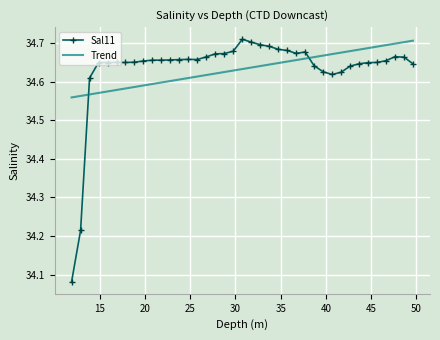

Reading left to right, extract all data points from this chart.

34.1	34.2	34.6	34.6	34.6	34.6	34.6	34.7	34.7	34.7	34.7	34.7	34.7	34.7	34.7	34.7	34.7	34.7	34.7	34.7	34.7	34.7	34.7	34.7	34.7	34.7	34.7	34.6	34.6	34.6	34.6	34.6	34.6	34.6	34.6	34.7	34.7	34.7	34.6